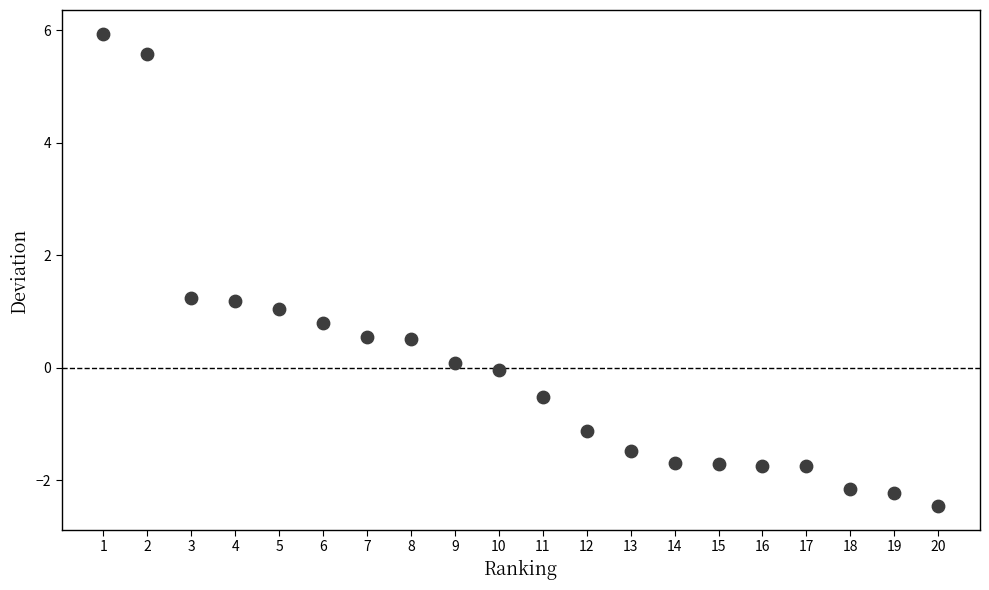

What is the range of X values (max minus min)?

19.0